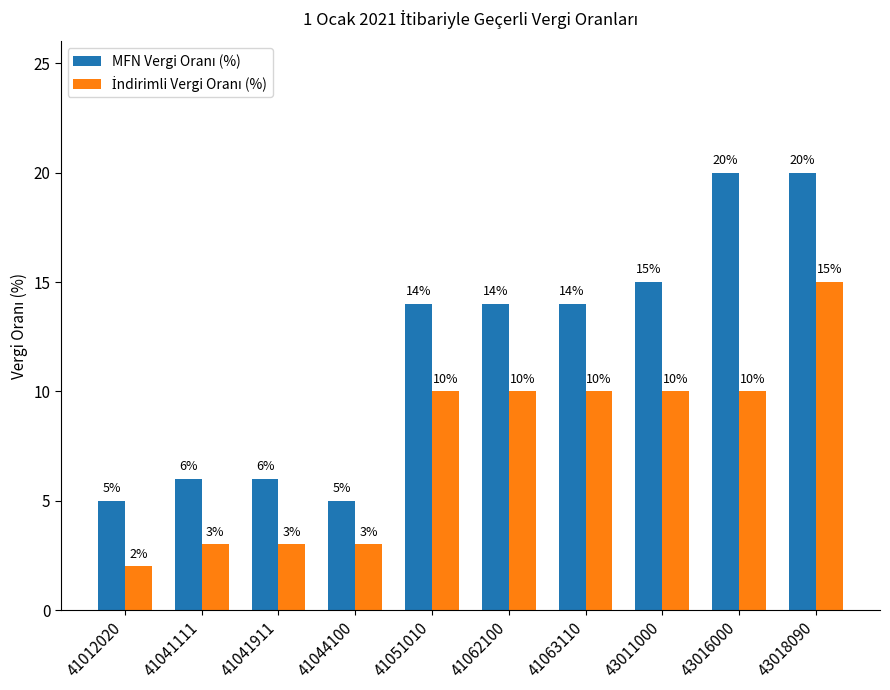

At how many categories does at least one series exceed 8?

6